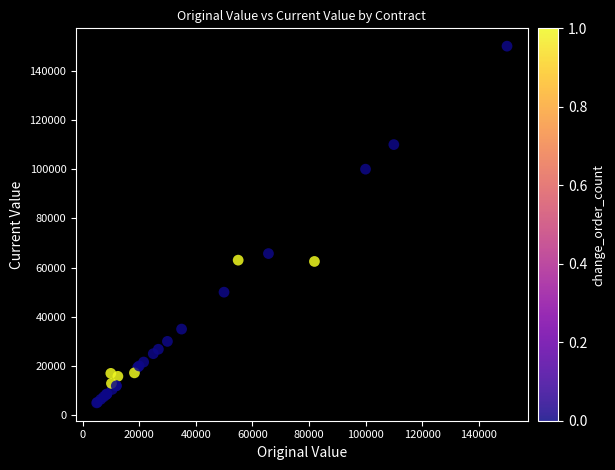

What Y value in the scatter plot is closest to 77500?

65700.0